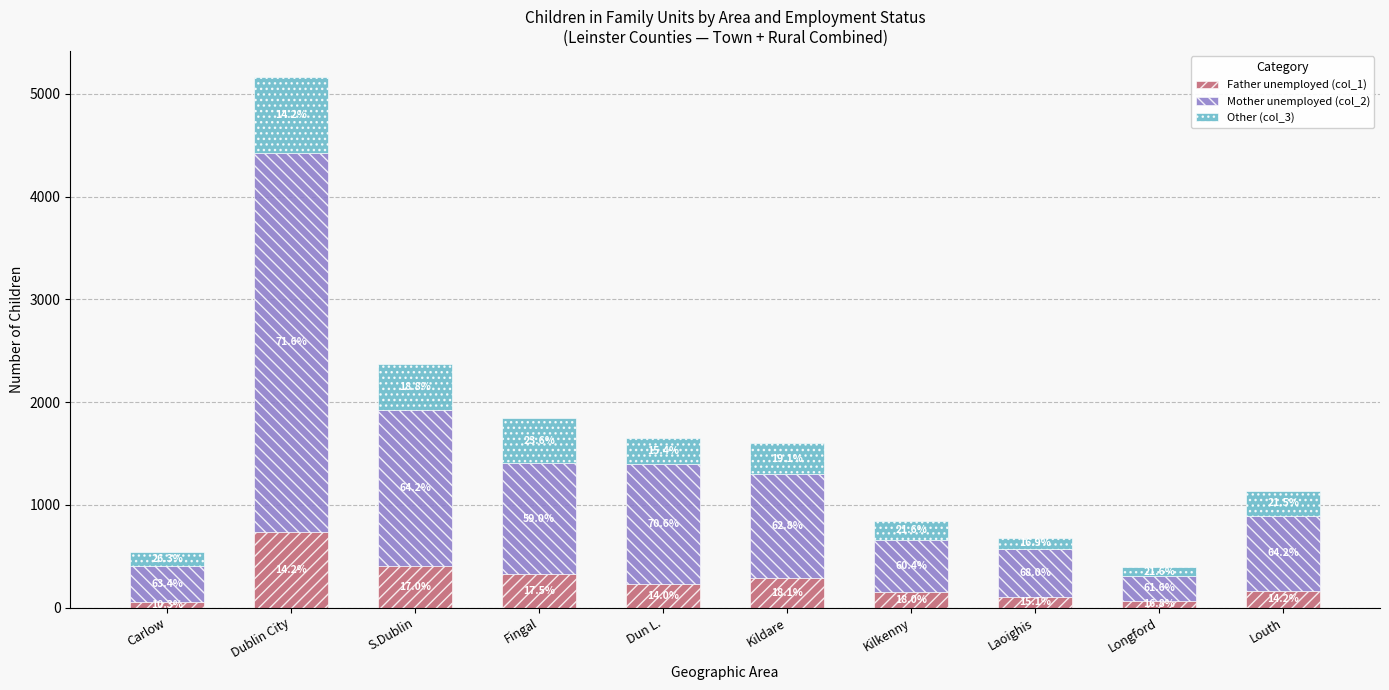

Are the bars grouped side by side (vs. stacked)?

No